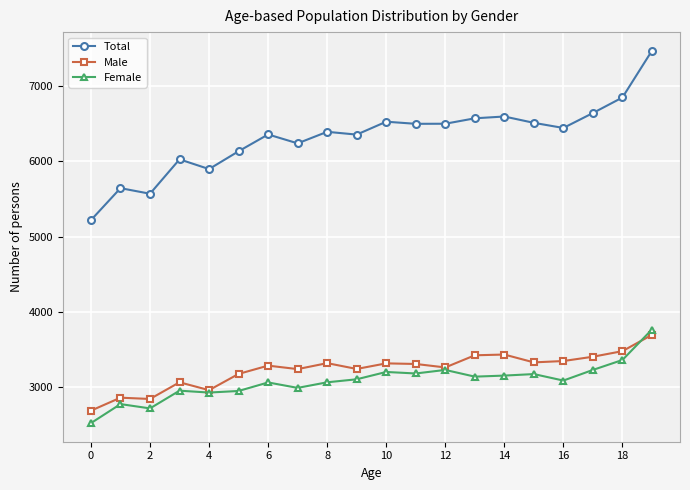

What is the average value of the Total series?

6318